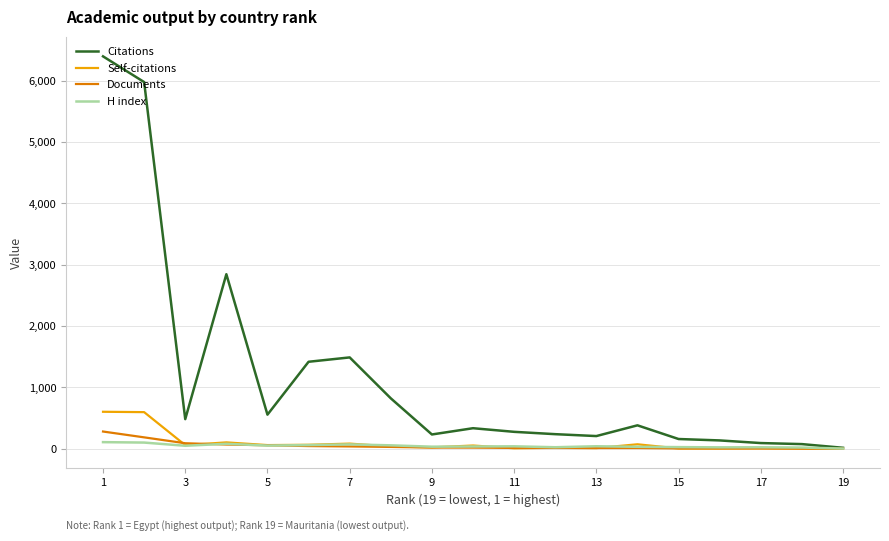

At how many categories does at least one series exceed 2104?

3